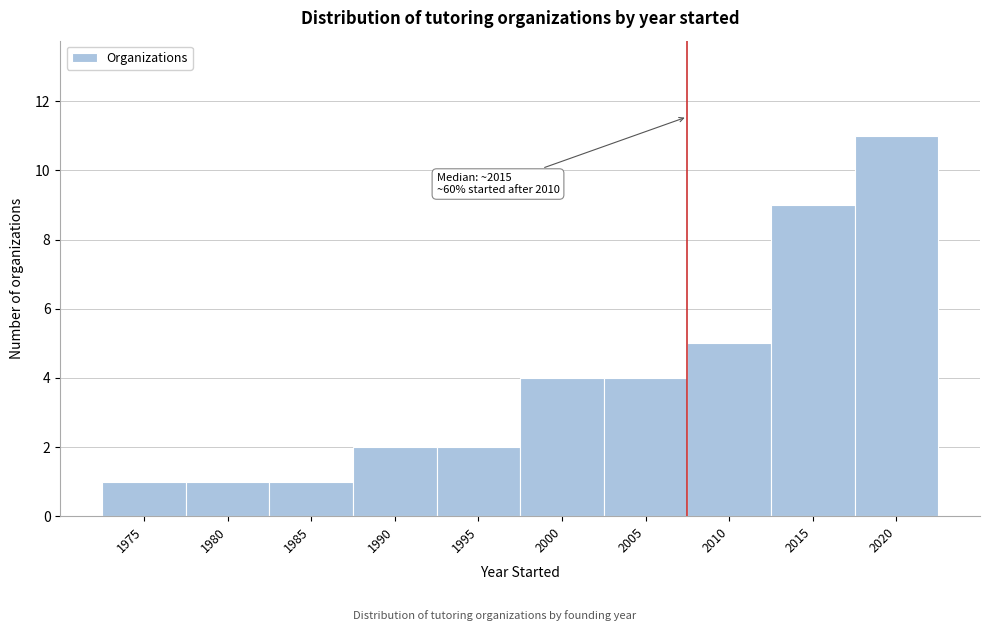

Reading right to left, extract all data points from this chart.

2020=11	2015=9	2010=5	2005=4	2000=4	1995=2	1990=2	1985=1	1980=1	1975=1